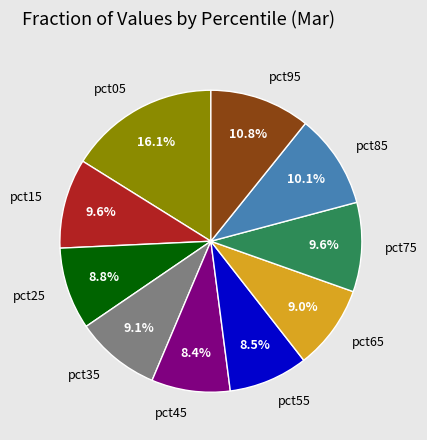

To the nearest percent, what is the difference between the largest and smallest slice percentages?

8%